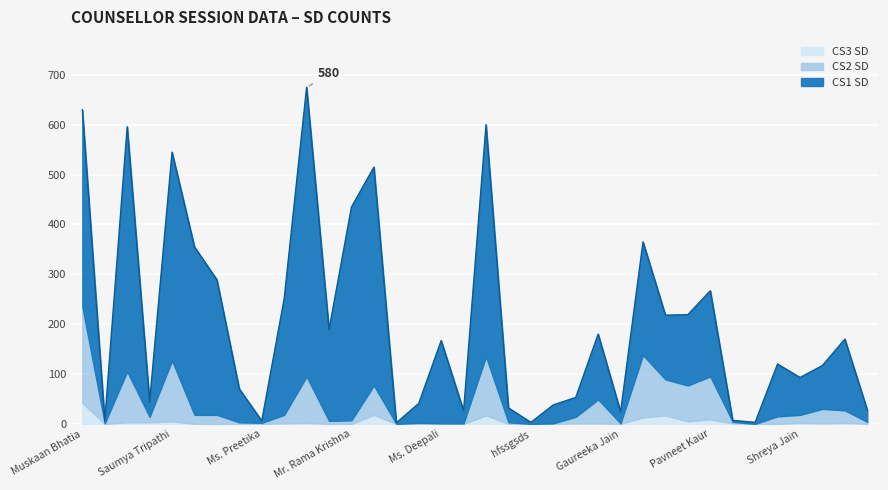

Is it true that CS3 SD equals 2 at Shreya Jain?

True